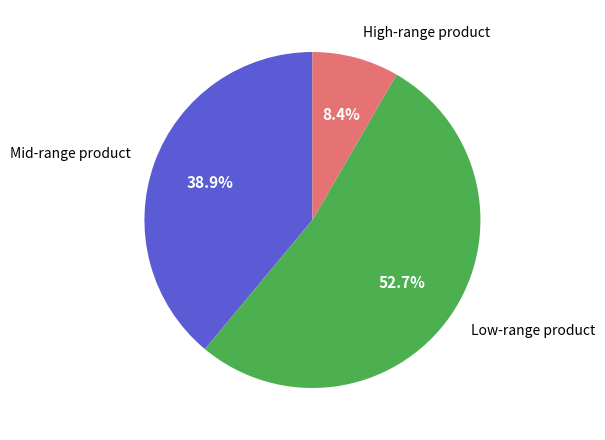

How many slices are in this pie chart?

3